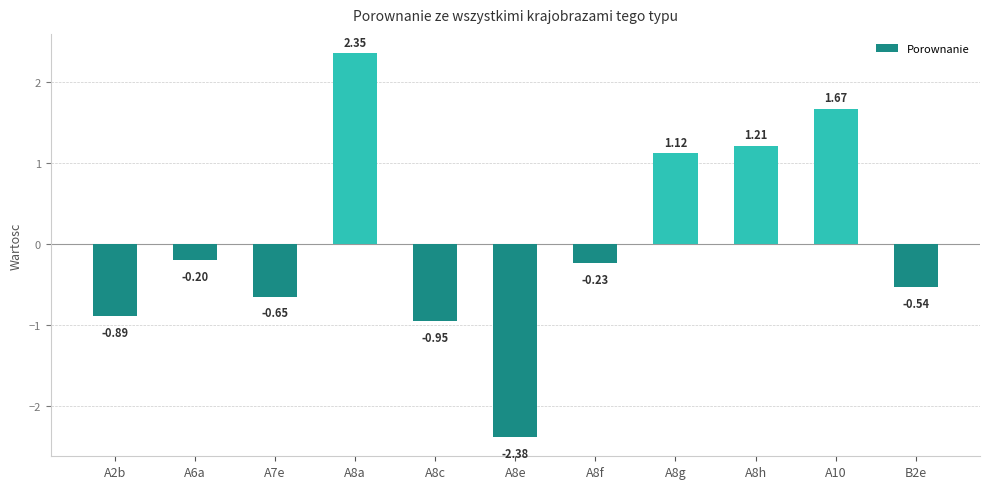

The chart shows a value of -0.2 at A8f. True or false?

True